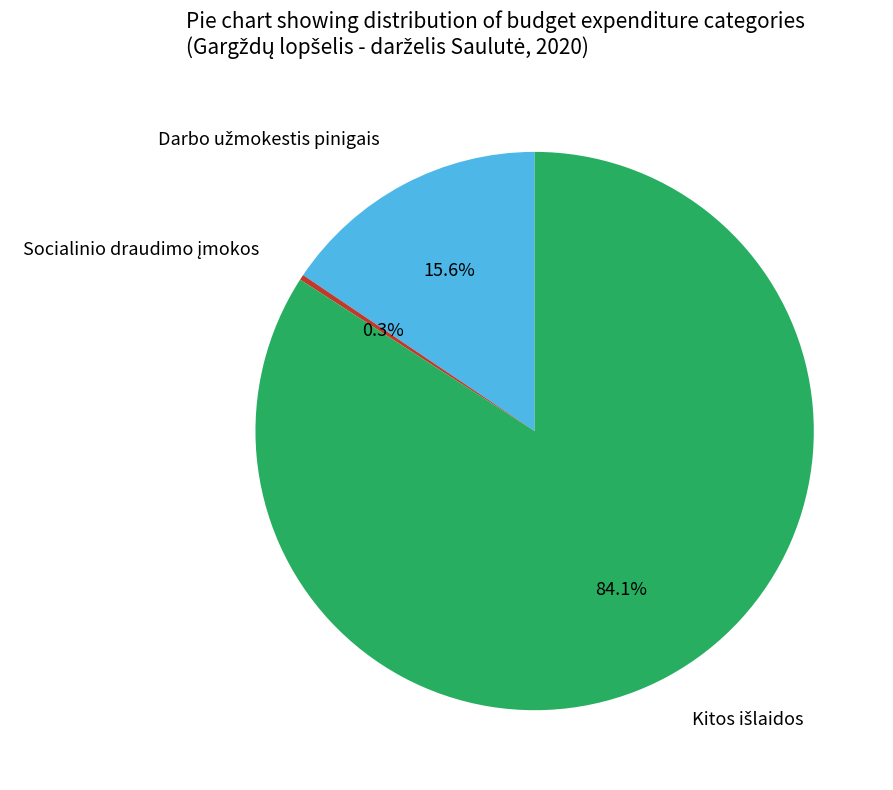

Count the number of slices in the pie.

3